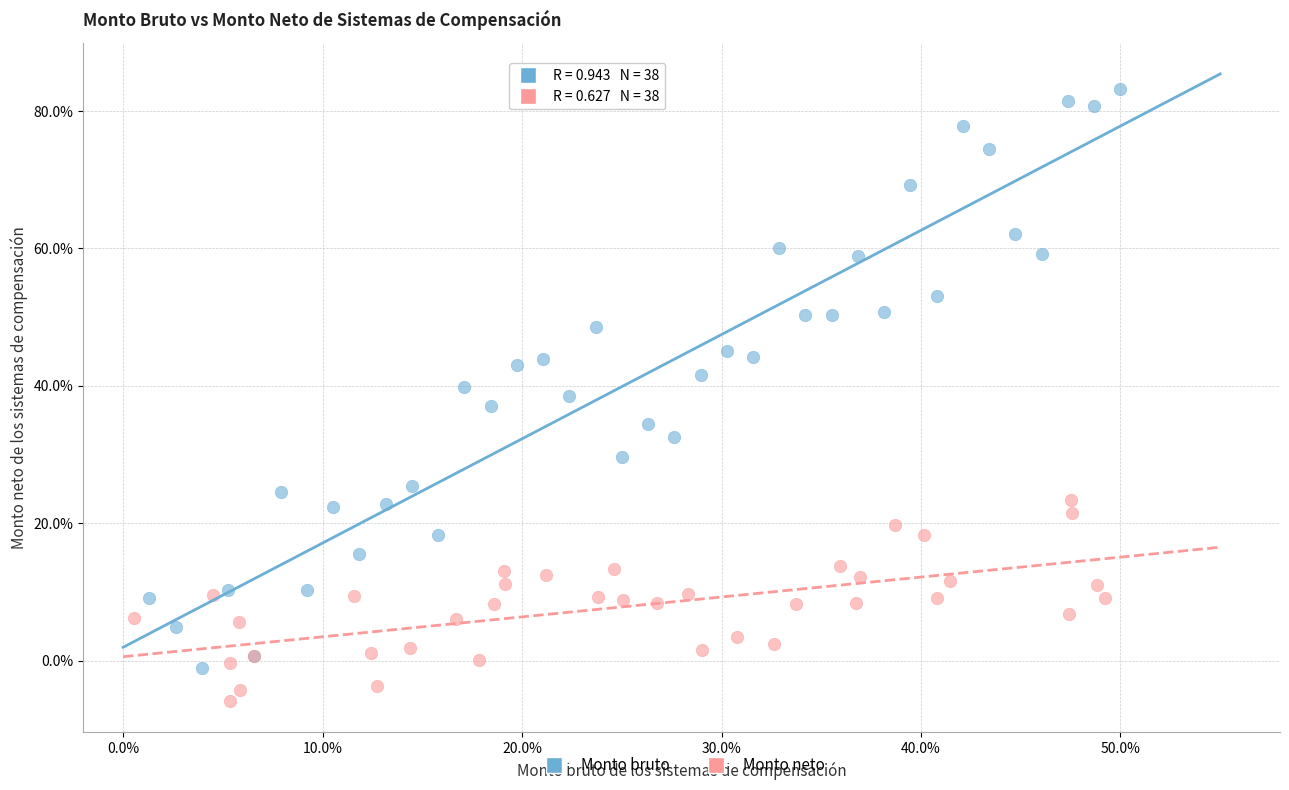

Which series has the largest Y range (max minus min)?

Monto bruto